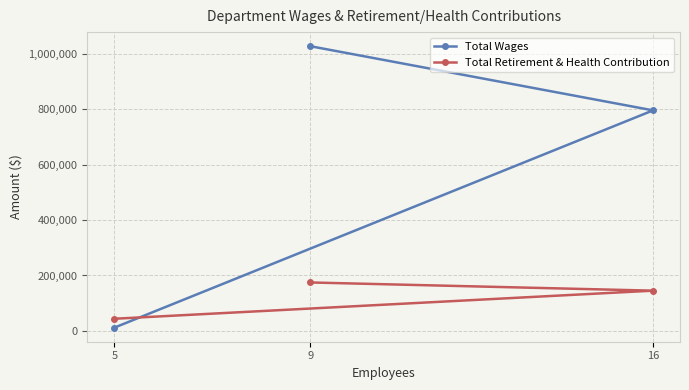

What position from the right is 16?

2